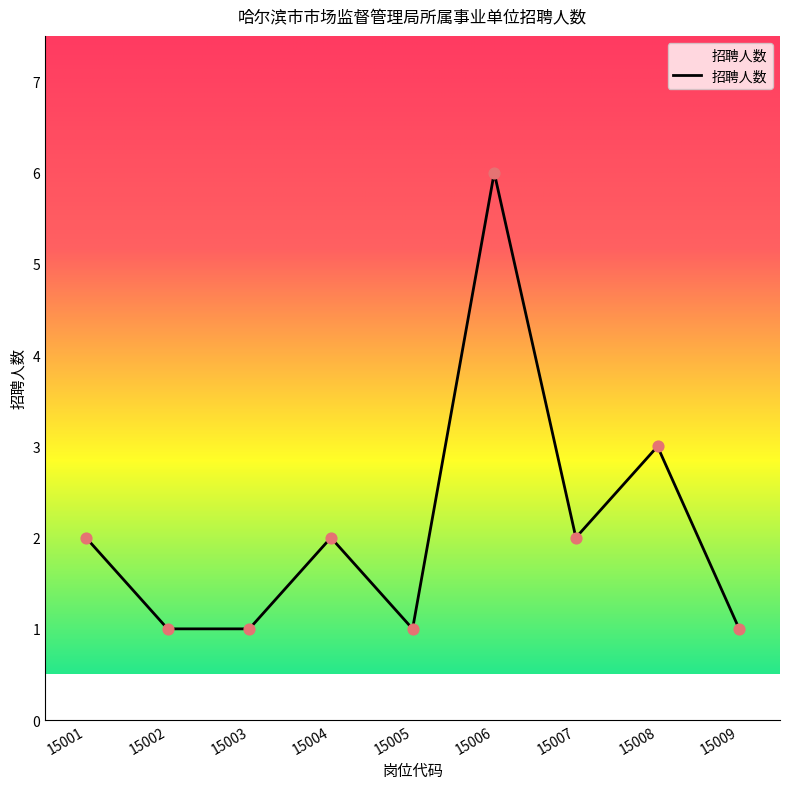

What is the change in value from 15002 to 15007?

+1